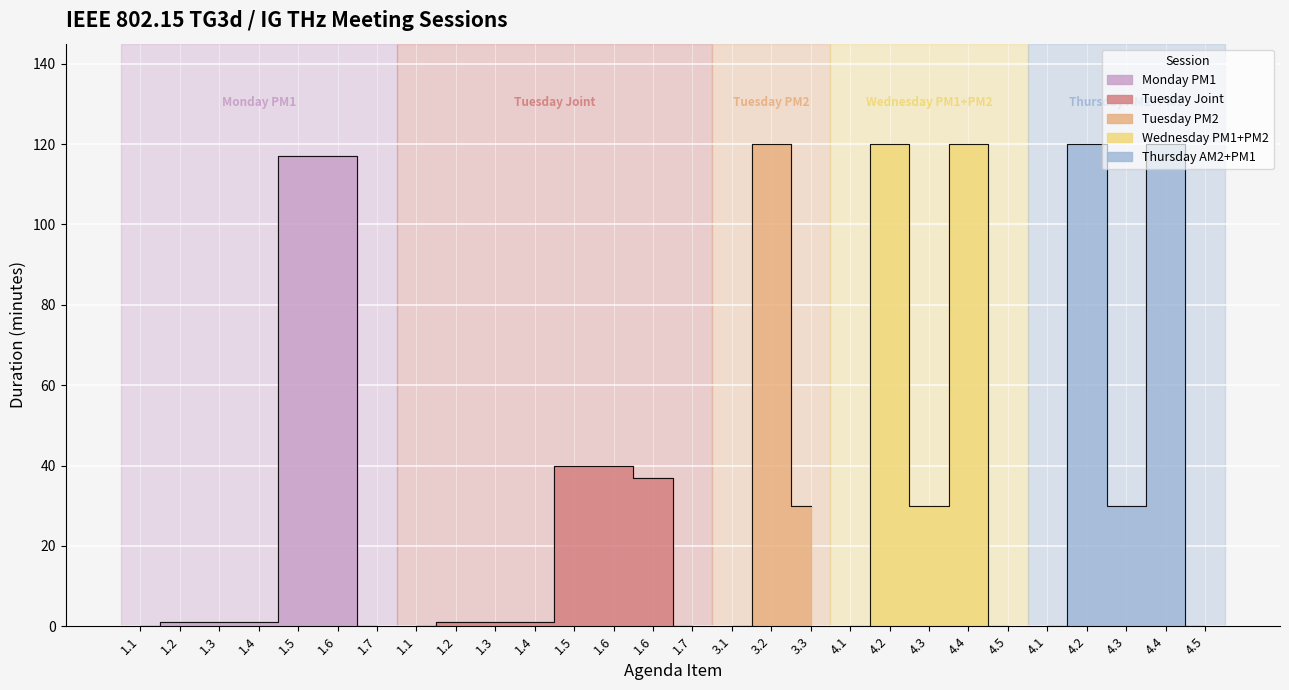

What is the label of the 7th point from the right?

4.4